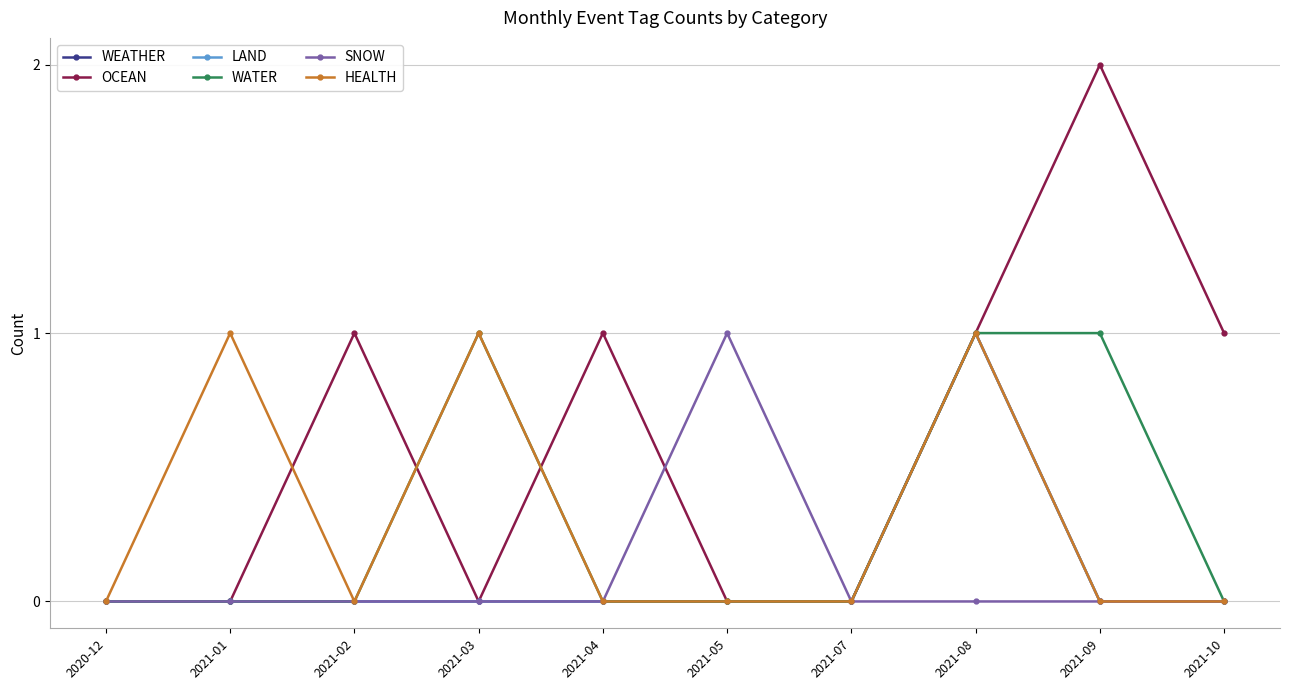

At which category is the sum across all series the highest?

2021-08